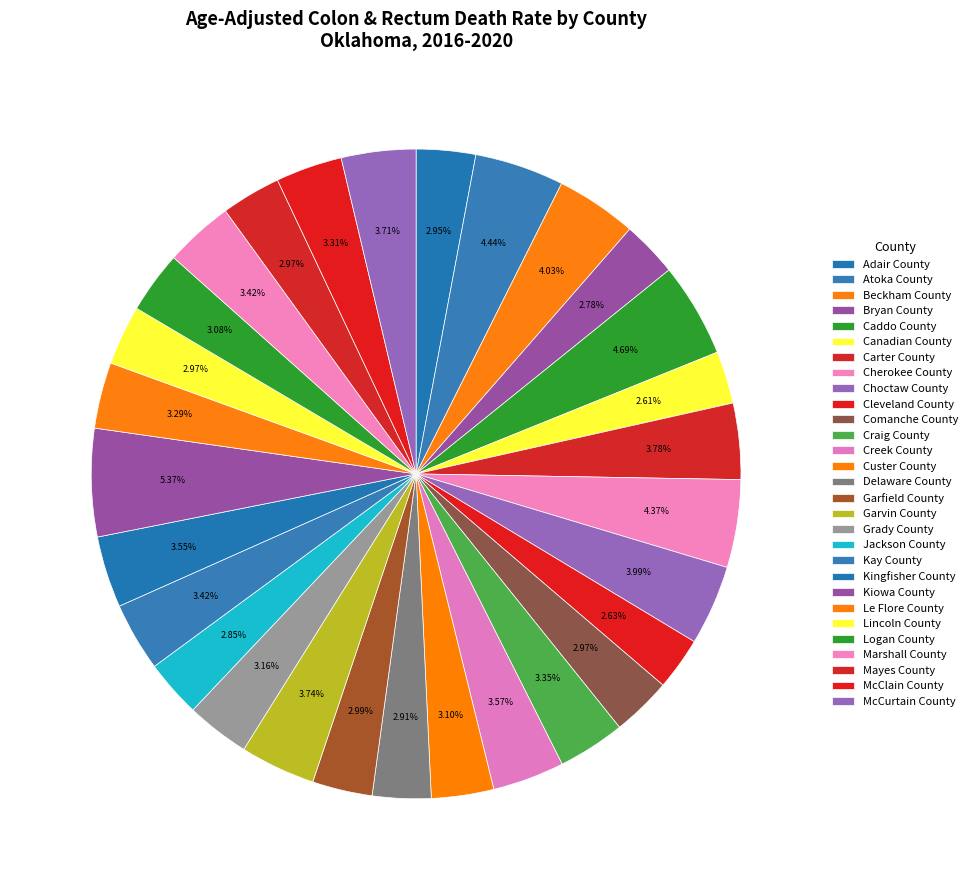

How many slices are in this pie chart?

29